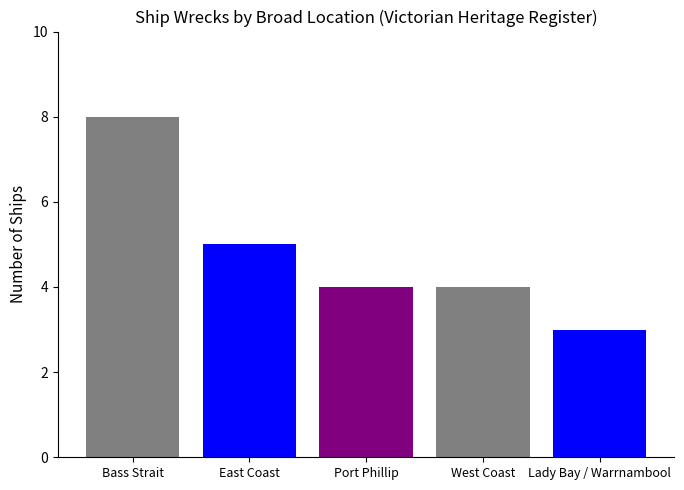

What is the difference between the maximum and second lowest values?

4